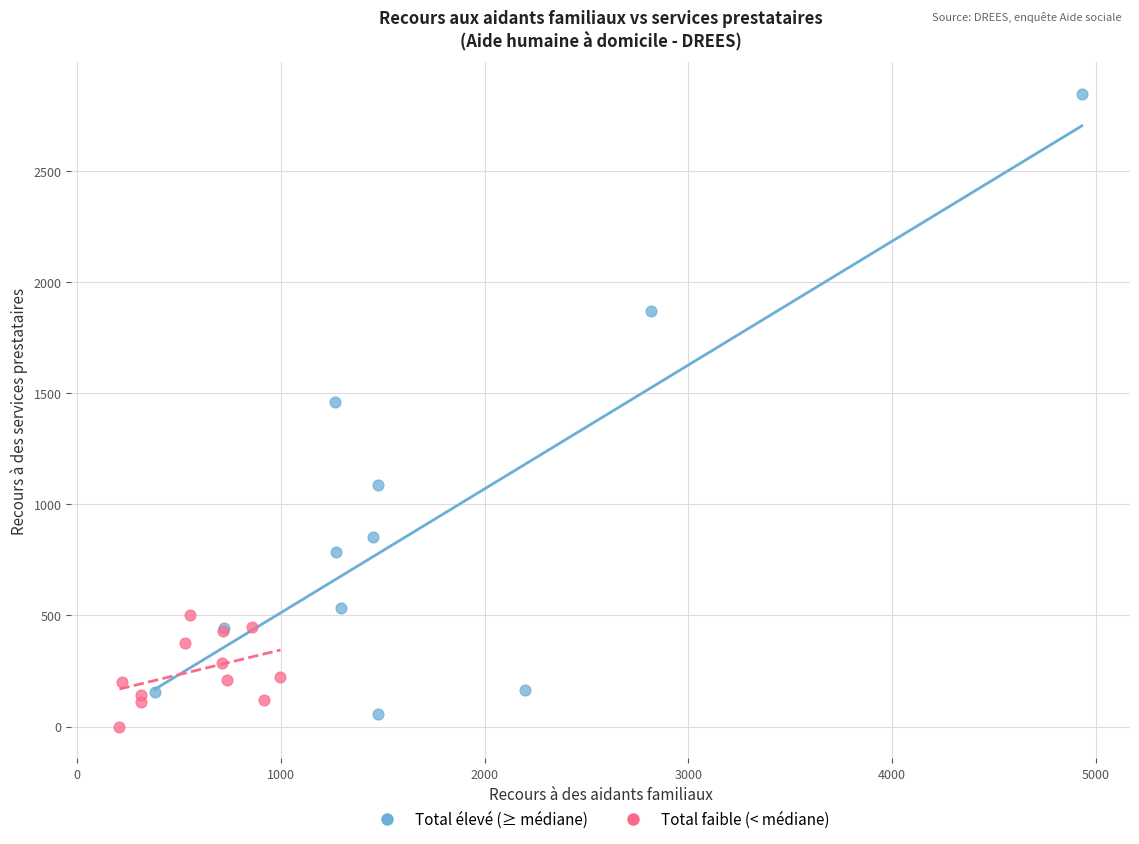

Which series reaches the maximum Y coordinate?

Total élevé (≥ médiane)